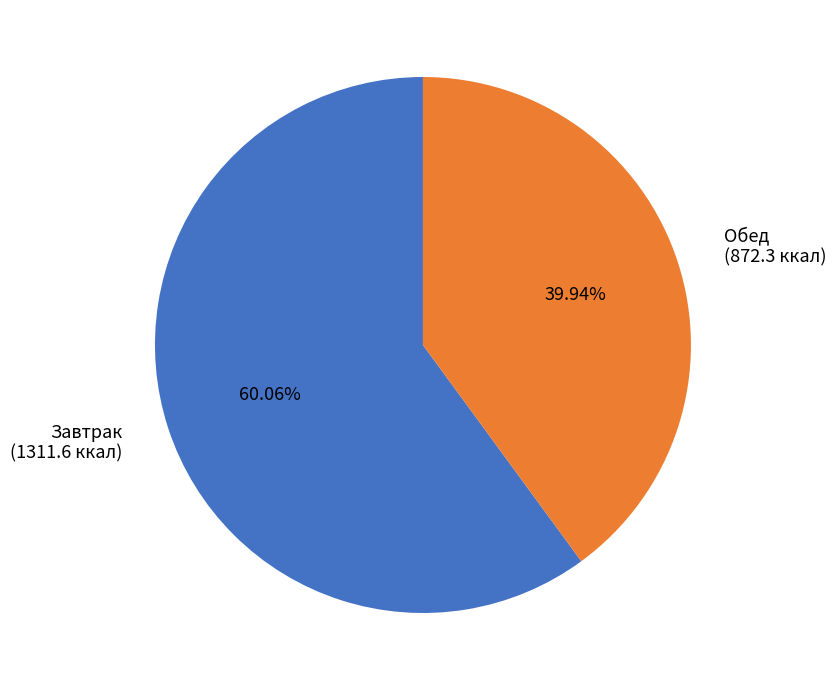

Is there any slice that represents more than half of the pie?

Yes